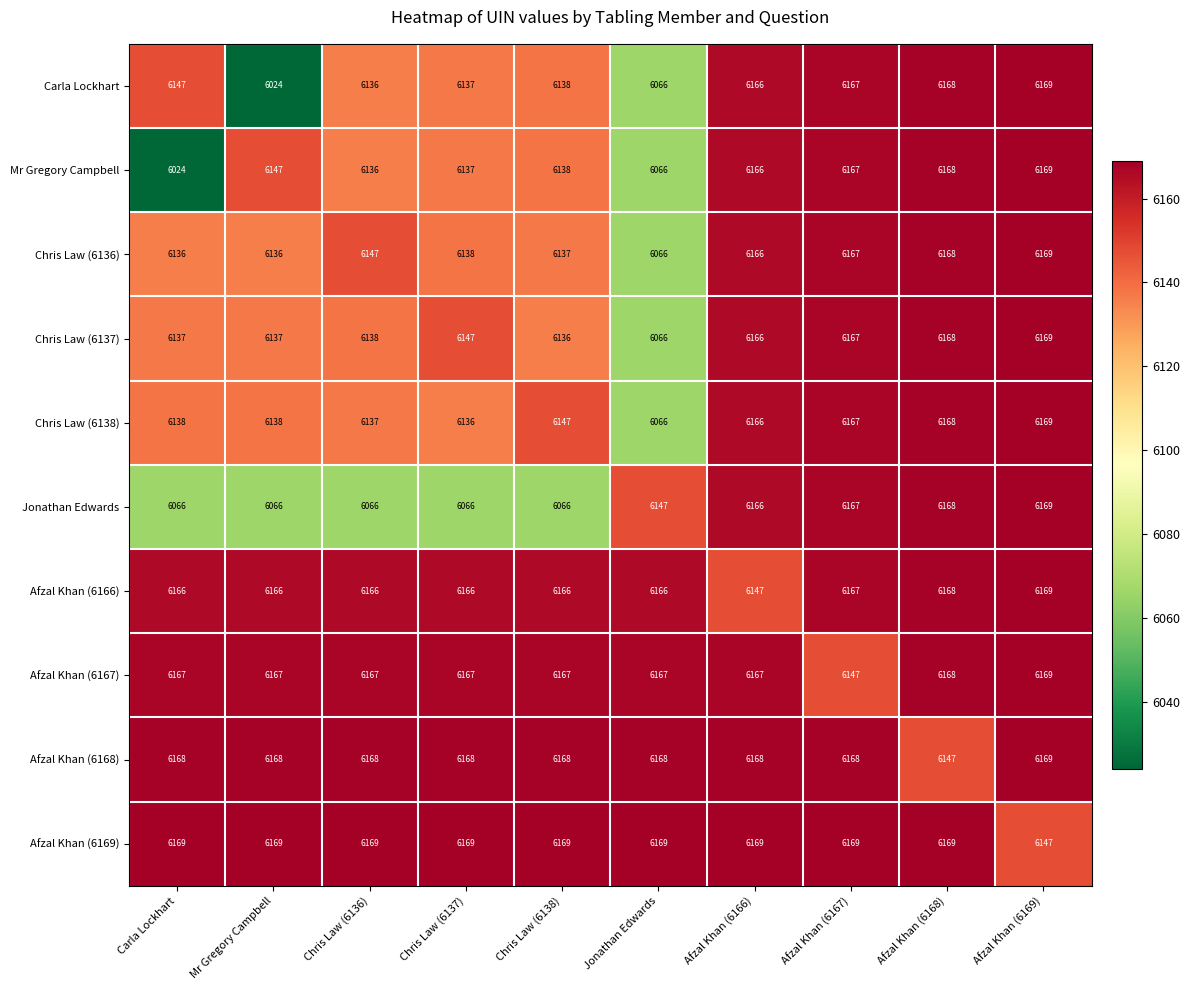

What is the sum of the Chris Law (6138) values at Jonathan Edwards and Mr Gregory Campbell?

12204